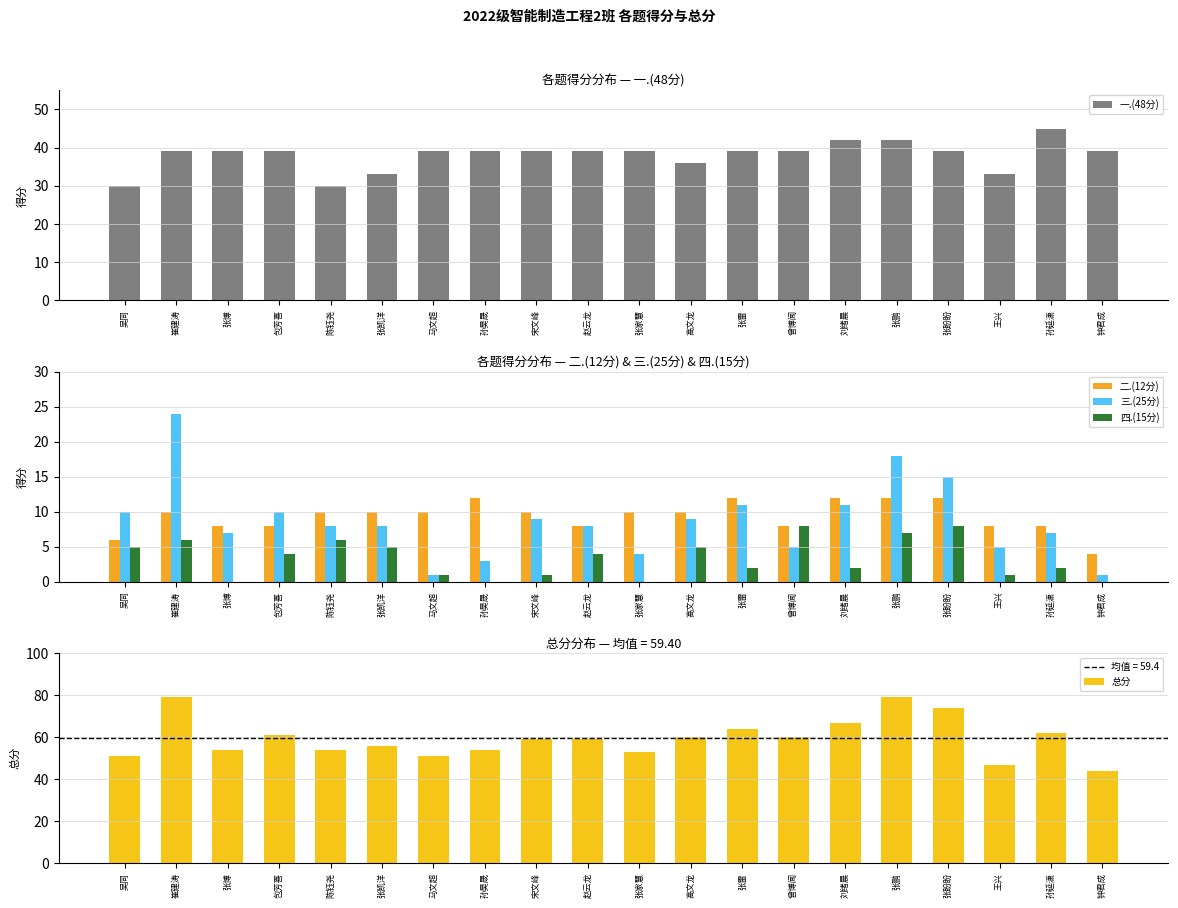

Reading left to right, what are all the values shown in this chart?

一.(48分): 吴同=30	崔建涛=39	张博=39	包芳喜=39	陈钰尧=30	张凯洋=33	马文超=39	孙昊晟=39	宋文峰=39	赵云龙=39	张家慧=39	高文龙=36	张雷=39	曾博闻=39	刘绪晨=42	张鹏=42	张盼盼=39	王兴=33	孙延潇=45	钟君成=39
二.(12分): 吴同=6	崔建涛=10	张博=8	包芳喜=8	陈钰尧=10	张凯洋=10	马文超=10	孙昊晟=12	宋文峰=10	赵云龙=8	张家慧=10	高文龙=10	张雷=12	曾博闻=8	刘绪晨=12	张鹏=12	张盼盼=12	王兴=8	孙延潇=8	钟君成=4
三.(25分): 吴同=10	崔建涛=24	张博=7	包芳喜=10	陈钰尧=8	张凯洋=8	马文超=1	孙昊晟=3	宋文峰=9	赵云龙=8	张家慧=4	高文龙=9	张雷=11	曾博闻=5	刘绪晨=11	张鹏=18	张盼盼=15	王兴=5	孙延潇=7	钟君成=1
四.(15分): 吴同=5	崔建涛=6	张博=0	包芳喜=4	陈钰尧=6	张凯洋=5	马文超=1	孙昊晟=0	宋文峰=1	赵云龙=4	张家慧=0	高文龙=5	张雷=2	曾博闻=8	刘绪晨=2	张鹏=7	张盼盼=8	王兴=1	孙延潇=2	钟君成=0
总分: 吴同=51	崔建涛=79	张博=54	包芳喜=61	陈钰尧=54	张凯洋=56	马文超=51	孙昊晟=54	宋文峰=59	赵云龙=59	张家慧=53	高文龙=60	张雷=64	曾博闻=60	刘绪晨=67	张鹏=79	张盼盼=74	王兴=47	孙延潇=62	钟君成=44